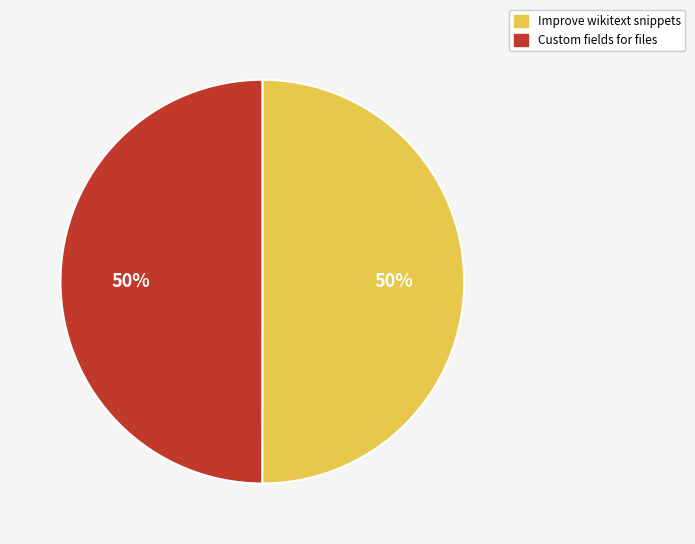

What percentage is the Custom fields for files slice, to the nearest percent?

50%